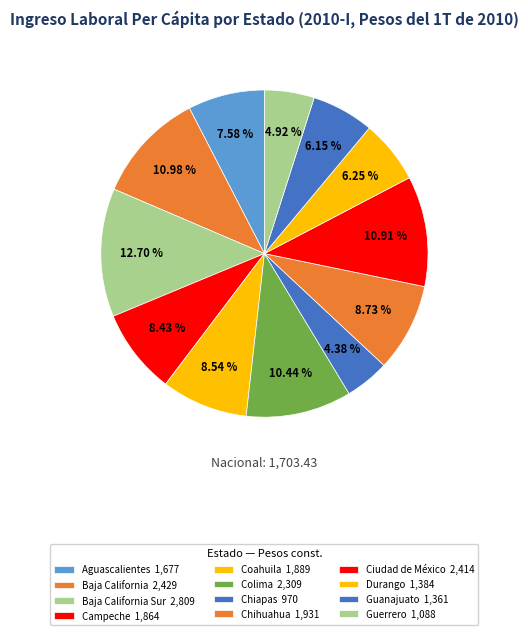

Is there a majority slice in this chart?

No